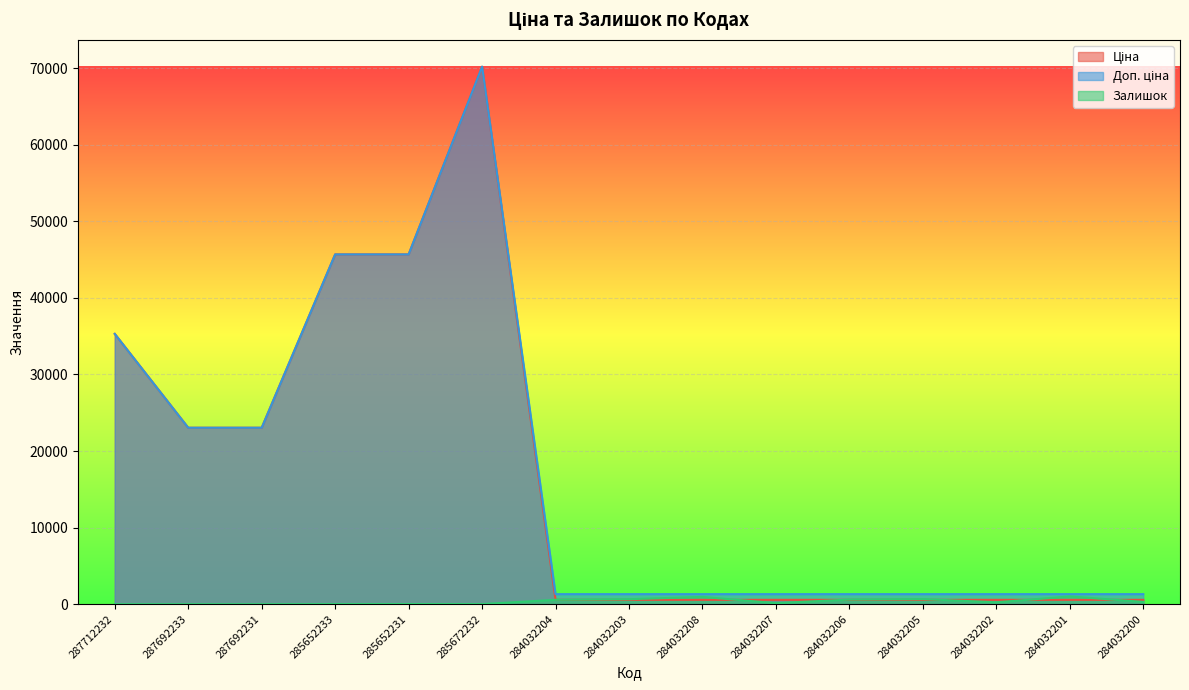

Which has a higher value, 284032202 or 284032204?

284032202